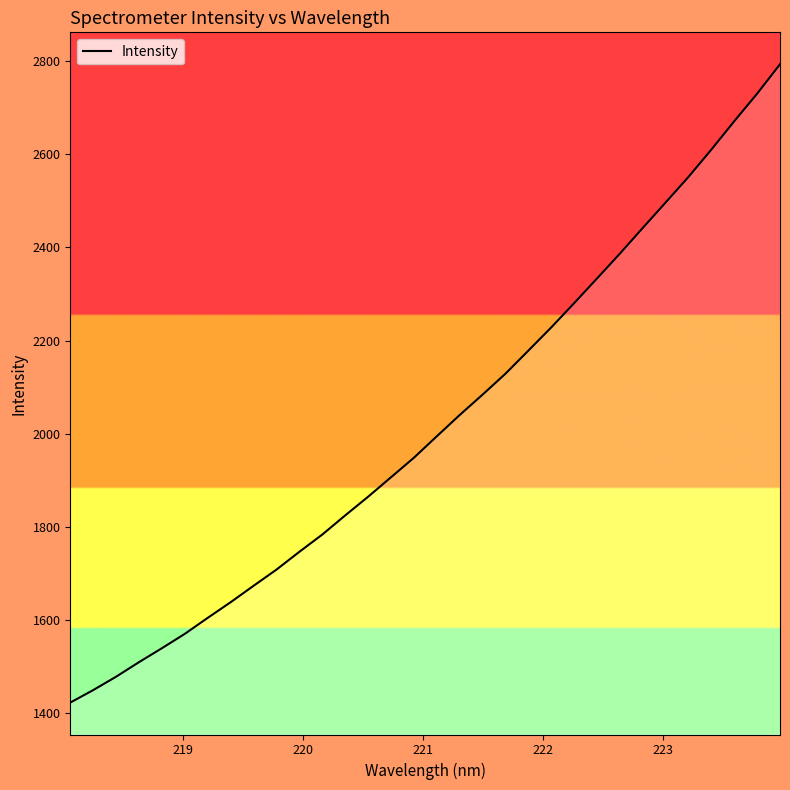

What is the smallest value displayed?

1422.7